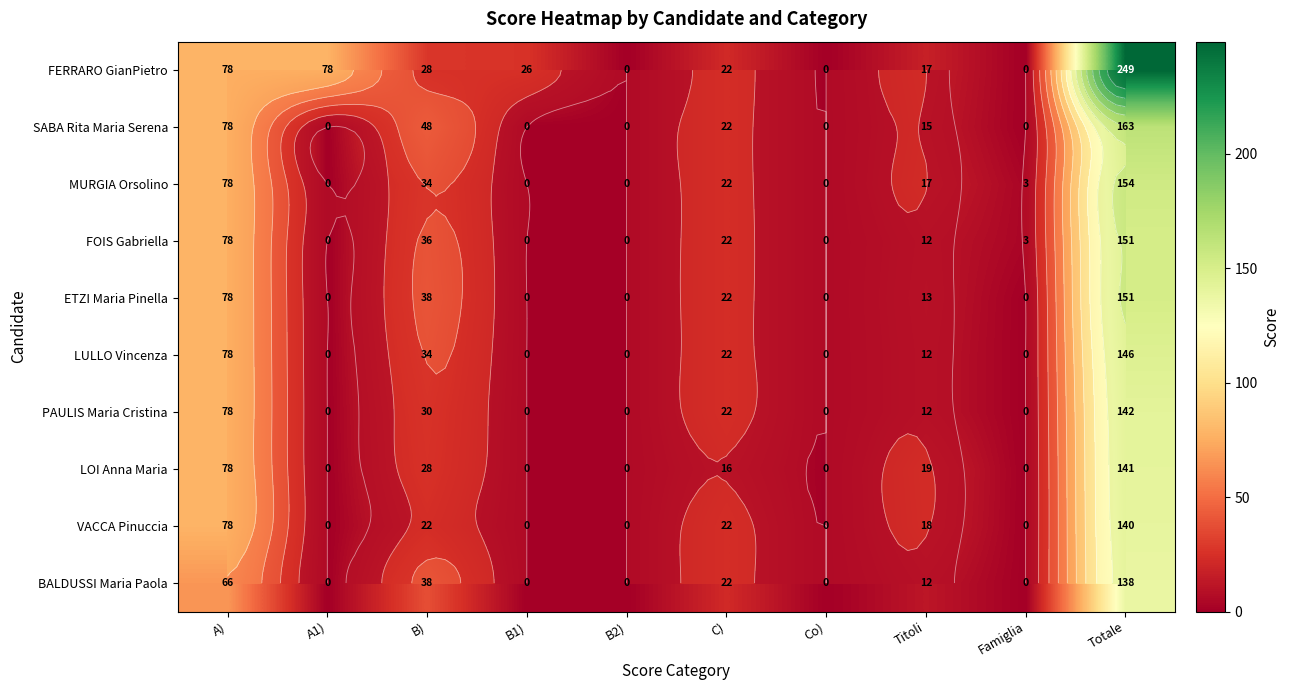

Between A1) and Famiglia, which series saw the biggest shift?

FERRARO GianPietro